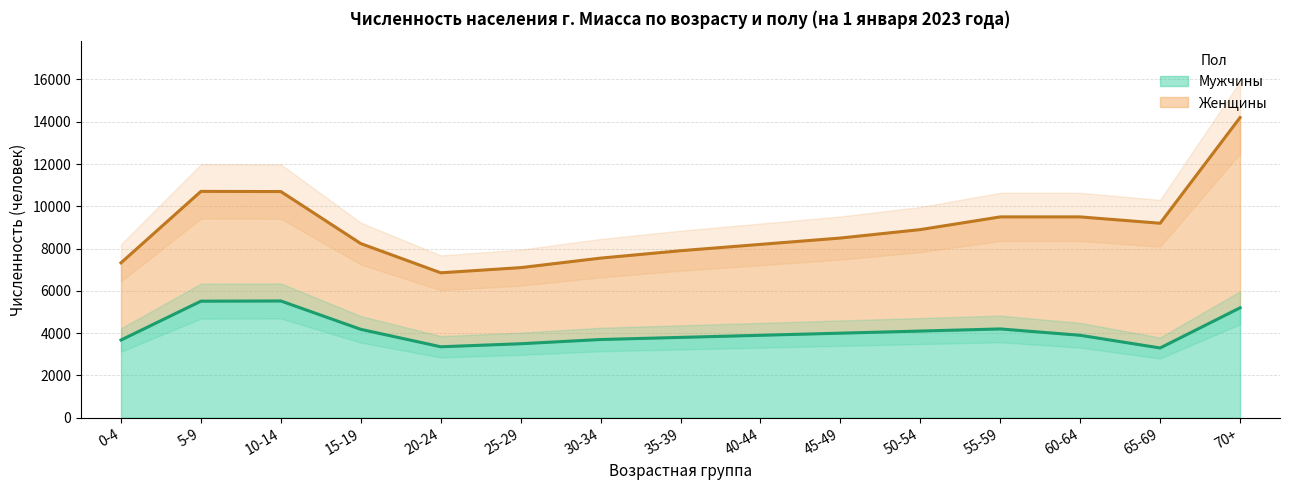

What is the label of the 14th point from the right?

5-9